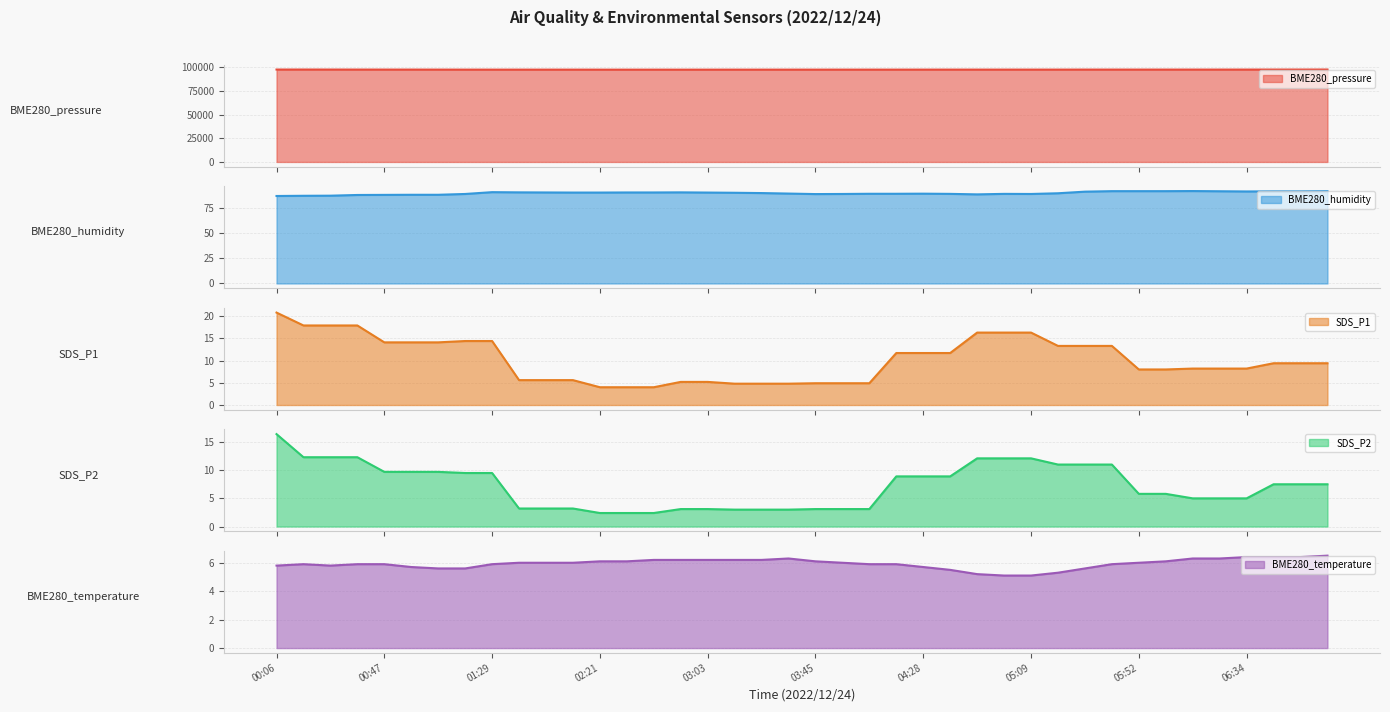

Which category has the lowest value in the SDS_P1 series?

02:21